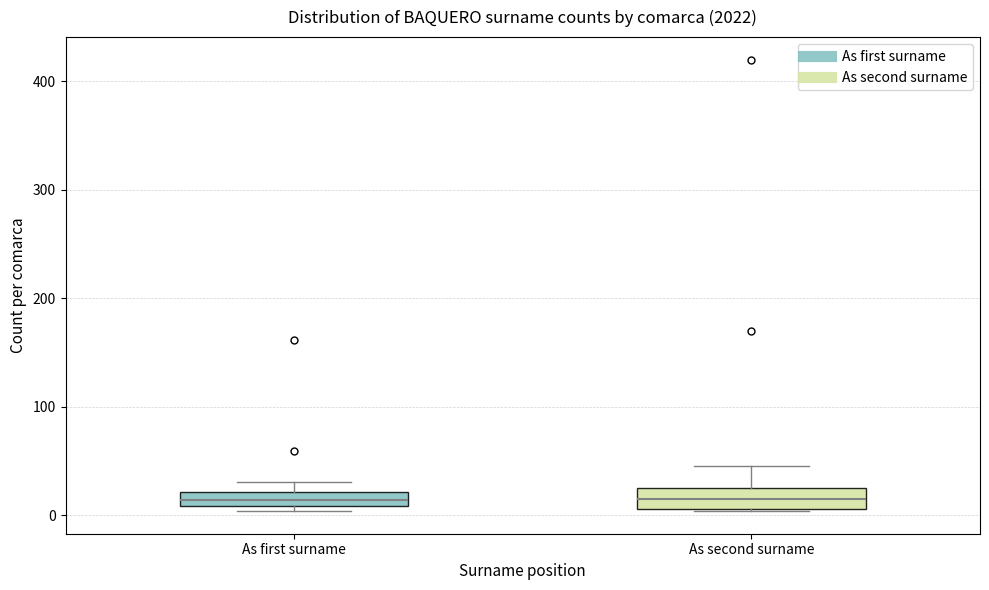

Where is the lower edge of the box for As second surname on the y-axis? The values are not printed on the chart, so give them approximately, as read against the axis.

10